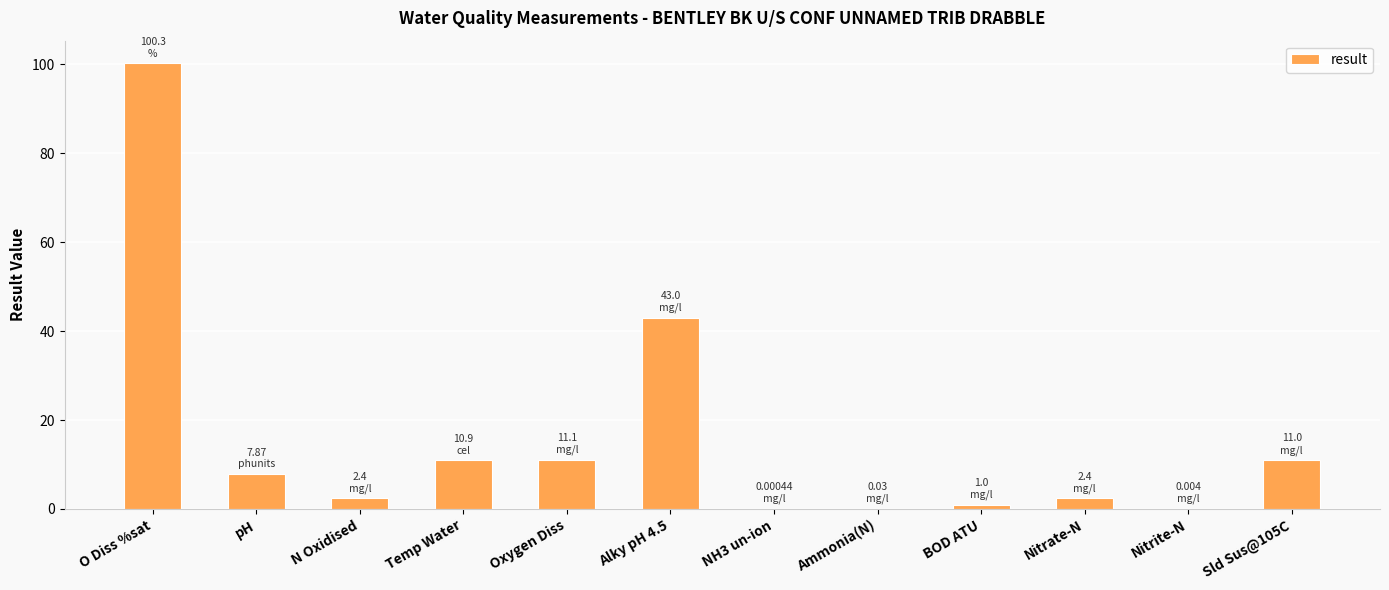

Which category has the highest value across all series?

O Diss %sat